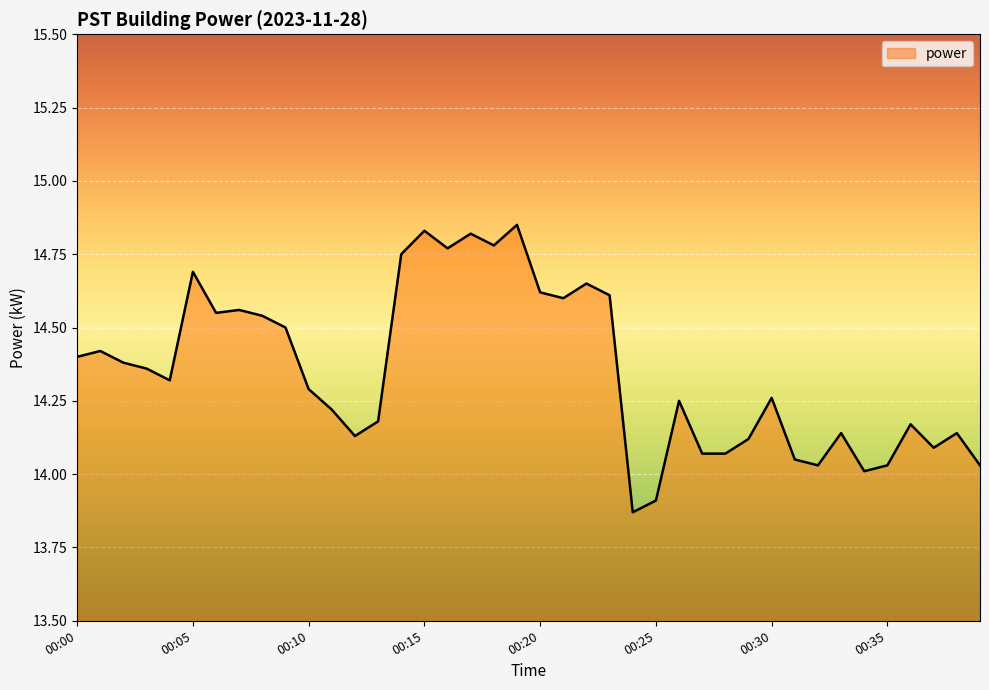

How many distinct data groups are displayed?

1